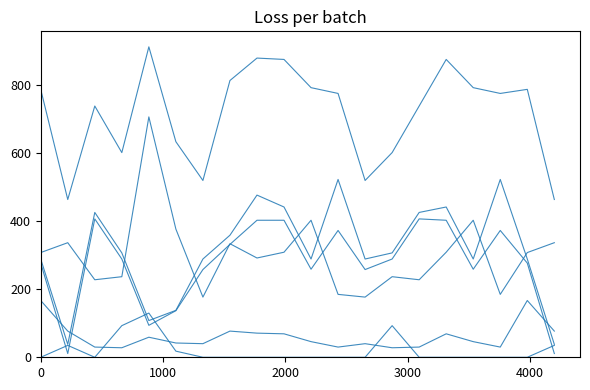

How many lines are shown in the chart?

6